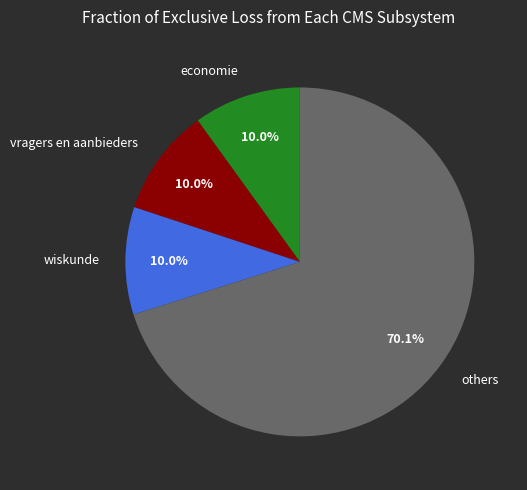

How many slices are in this pie chart?

4